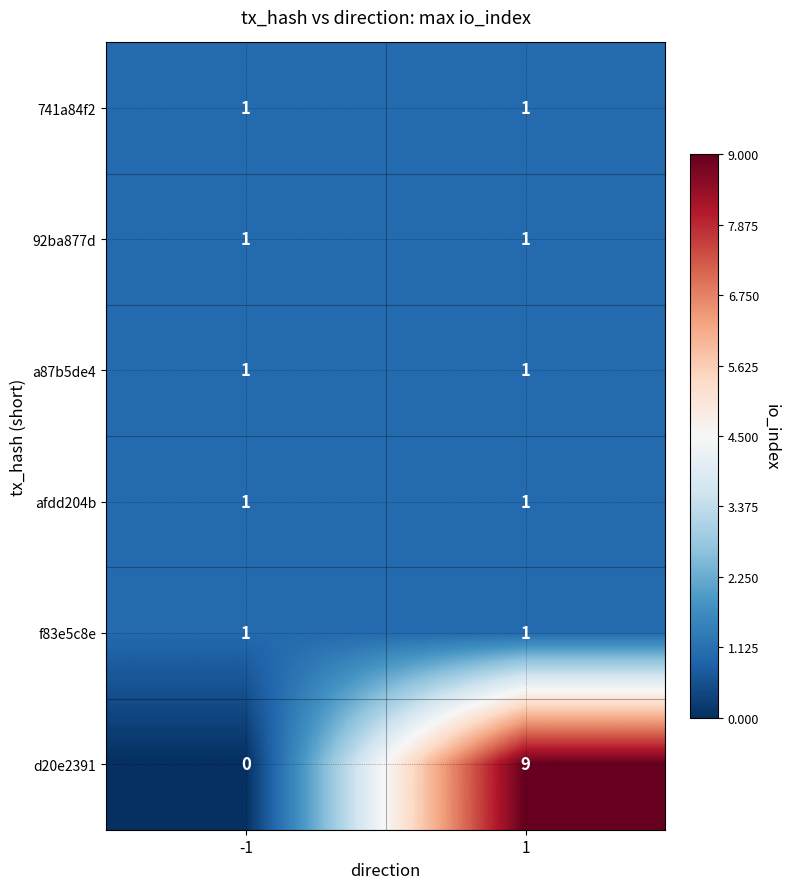

What is the spread (max minus min) of values at 1?

8